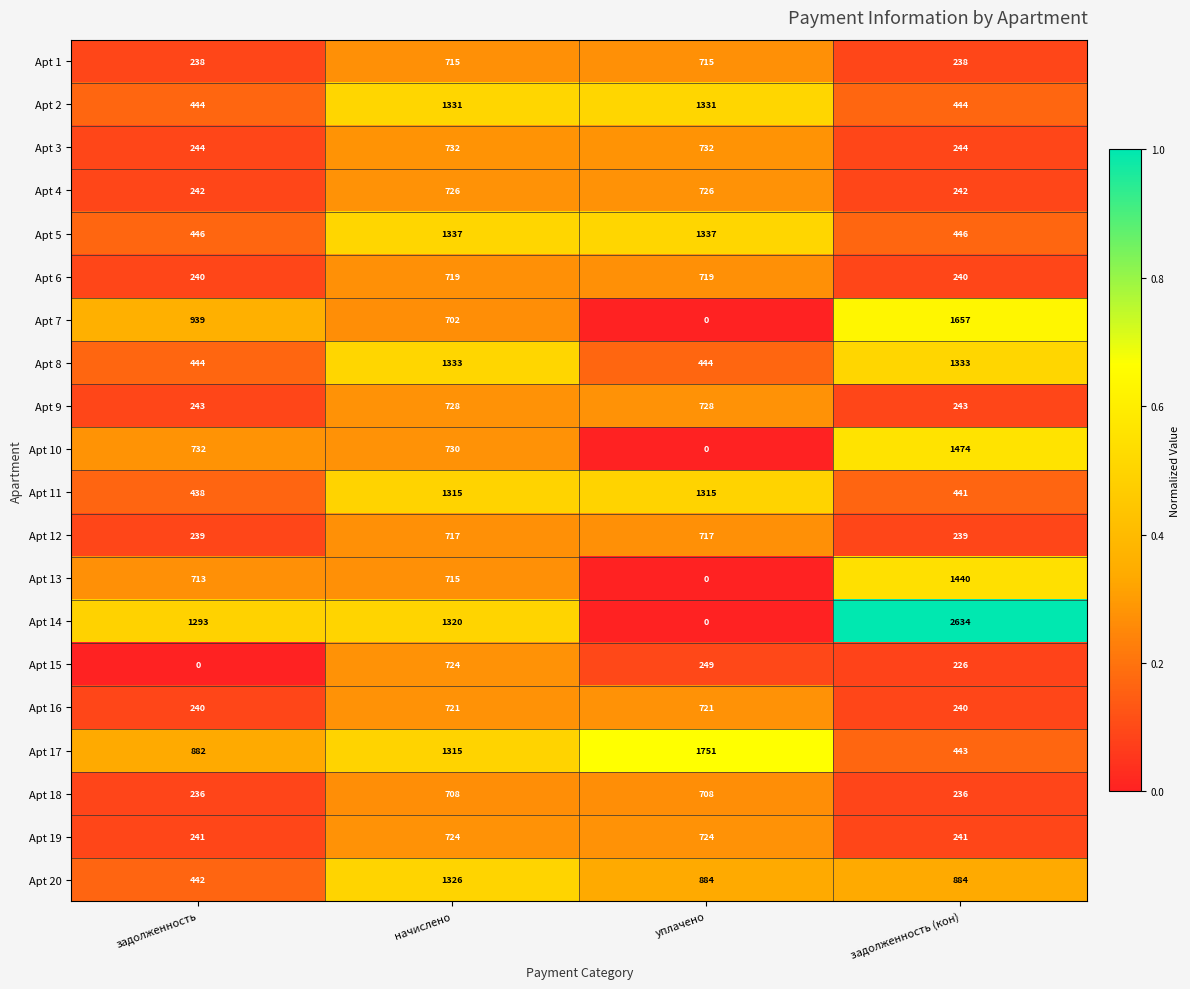

List the labels in order of Apt 15 value, smallest first.

задолженность, задолженность (кон), уплачено, начислено